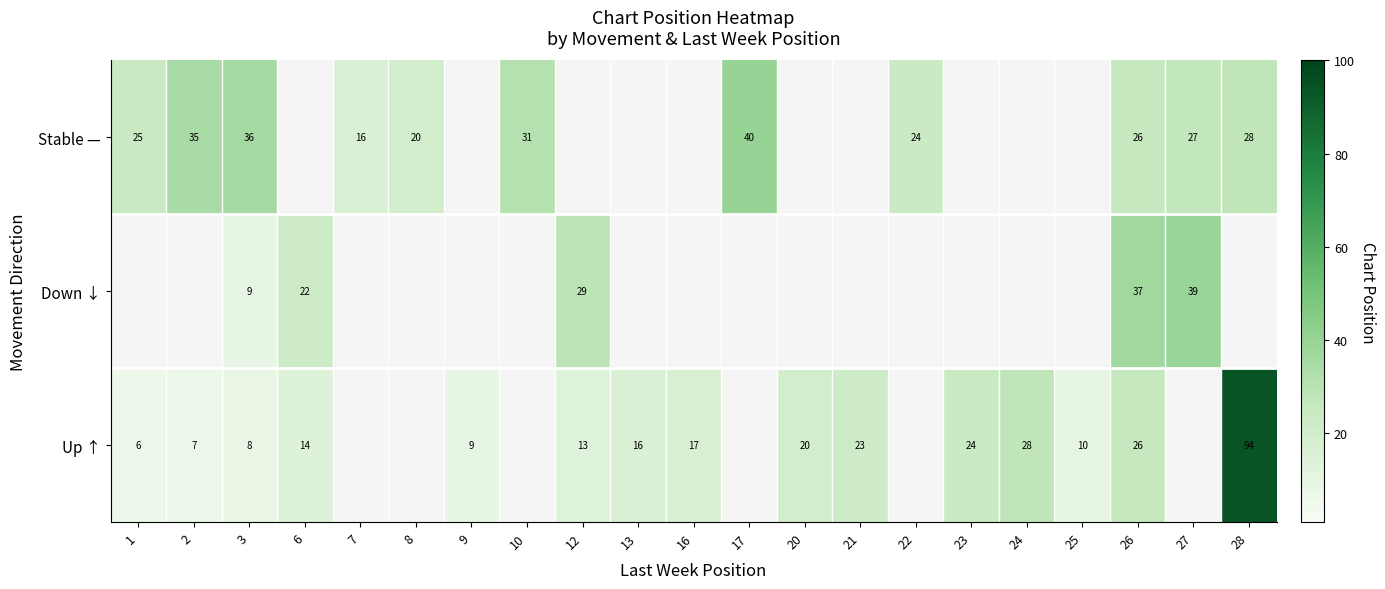

Count the number of data series in this chart.

3